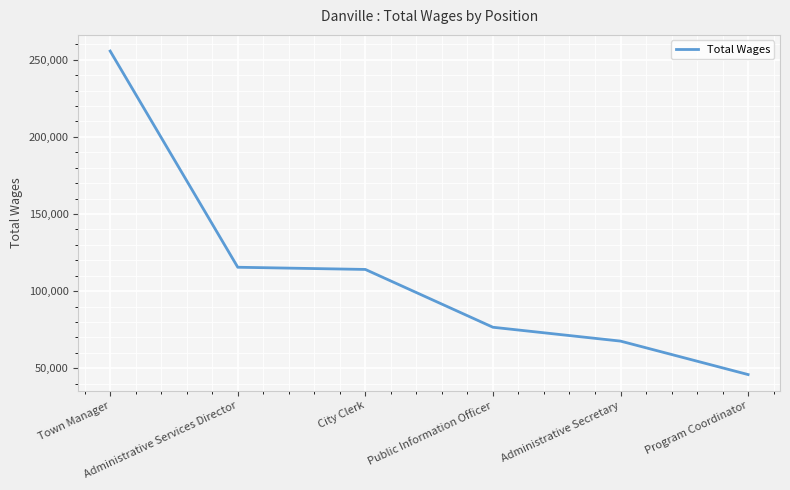

What is the average value?

112535